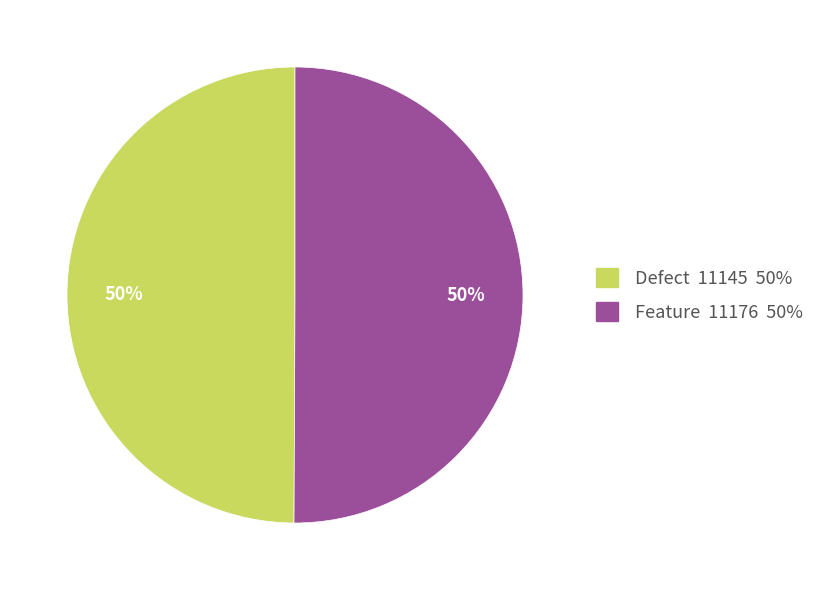

Do Defect 11145 50% and Feature 11176 50% together represent more than half of the pie?

Yes